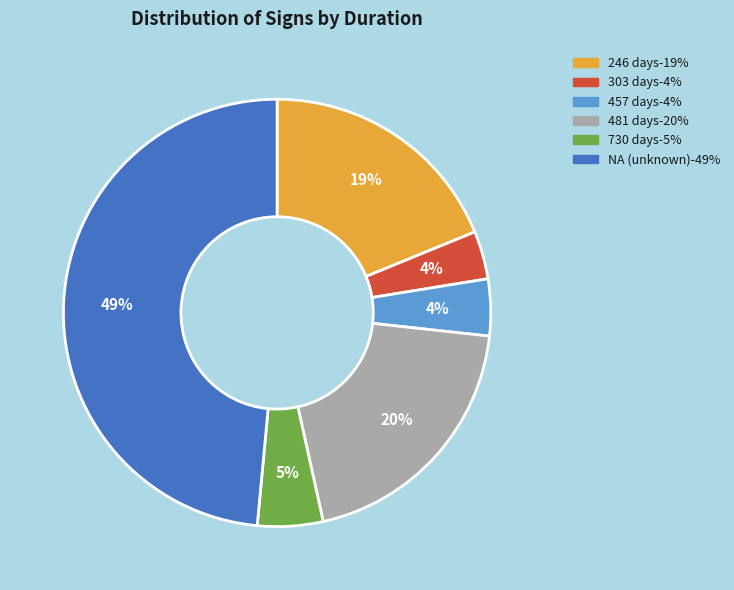

How many slices are in this pie chart?

6